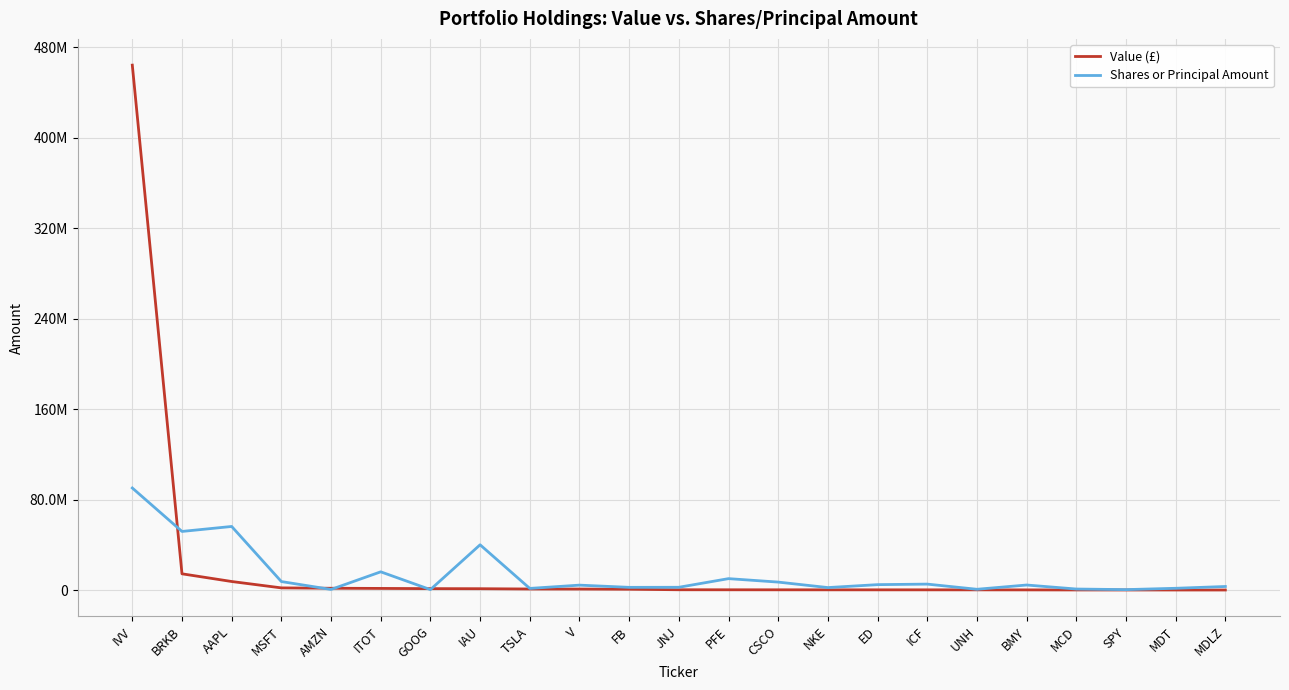

What is the value of the Shares or Principal Amount point at the 12th from the left?

2614000